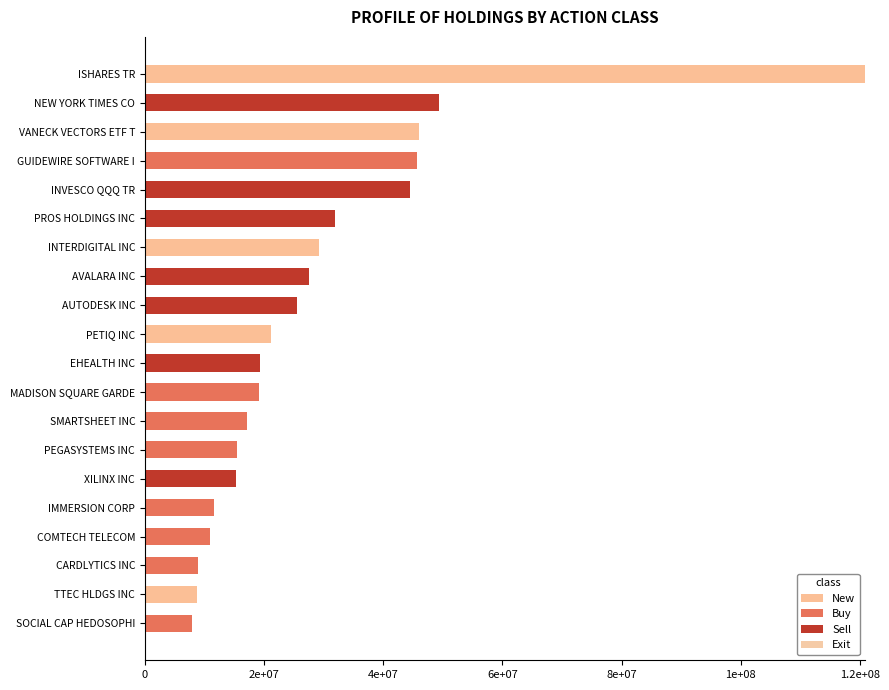

What are all the series names shown in the legend?

New, Buy, Sell, Exit